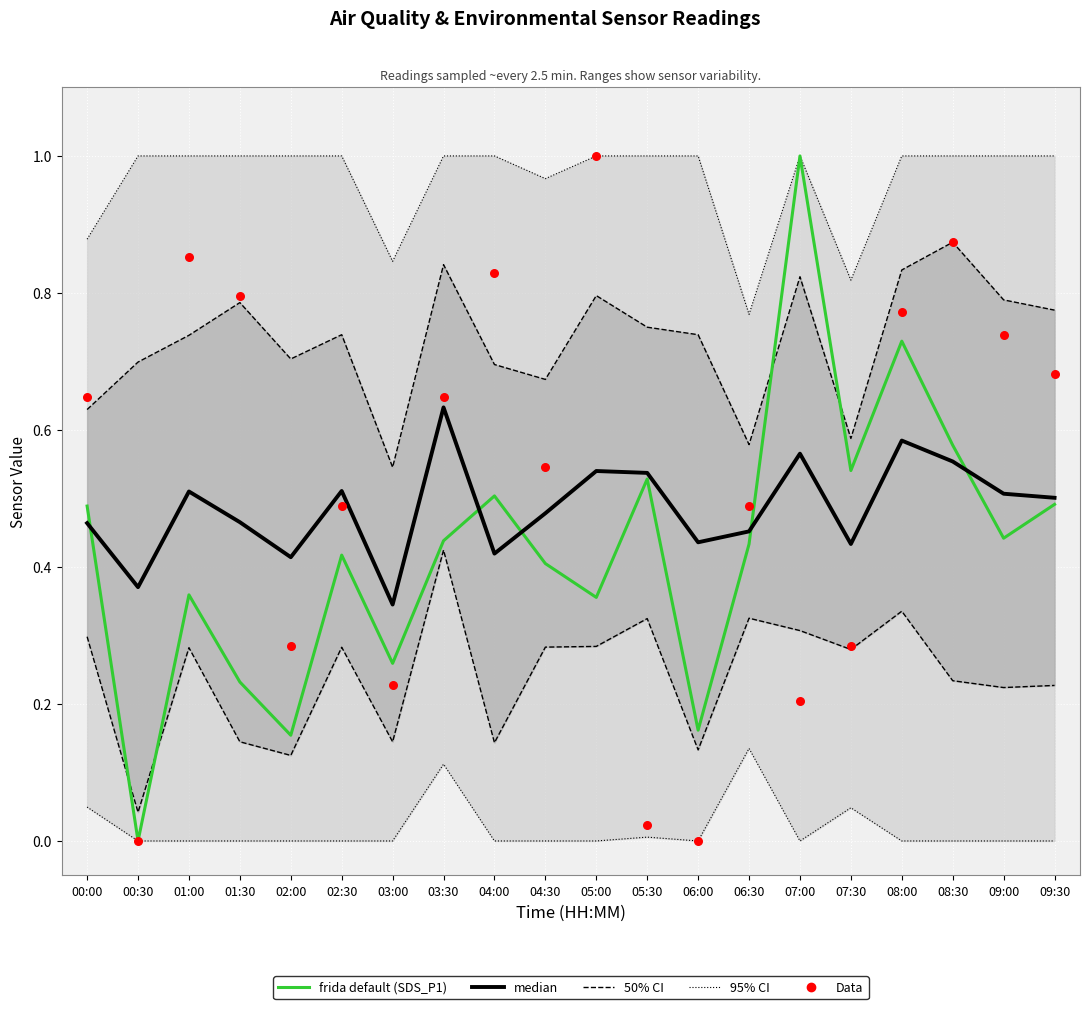

Is the value of SDS_P1 (frida default) at 09:30 greater than the value of Data (SDS_P2) at 03:00?

Yes